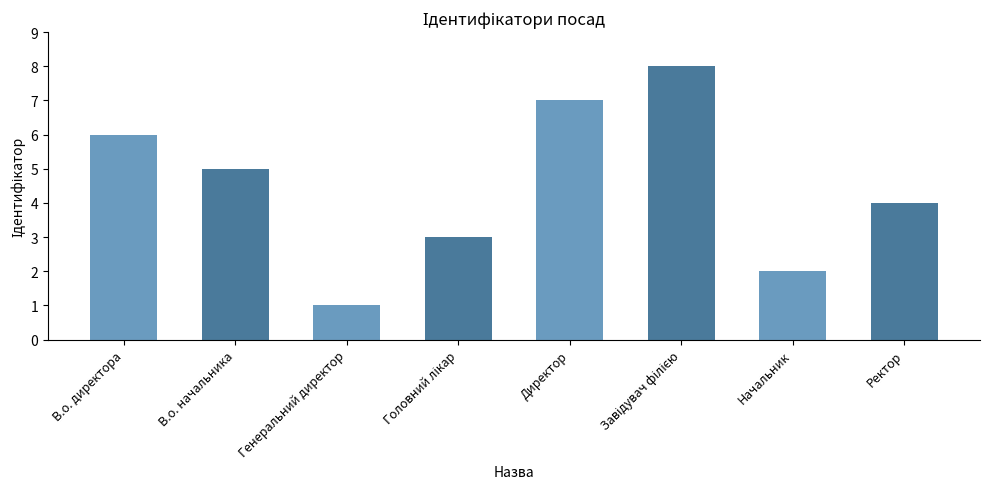

How many bars are there in total?

8